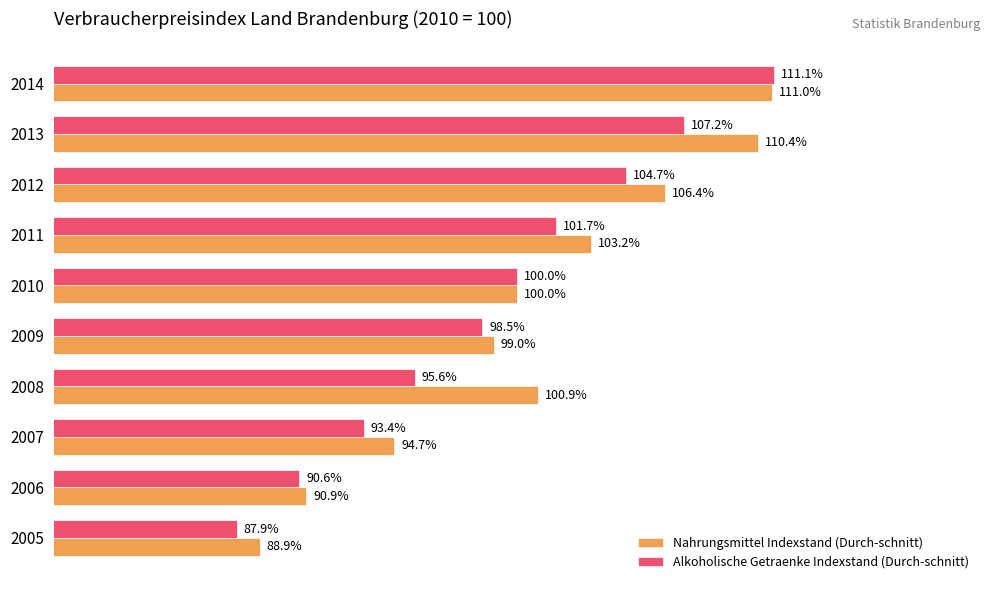

Which series has the largest range (max minus min)?

Alkoholische Getraenke Indexstand (Durch-schnitt)